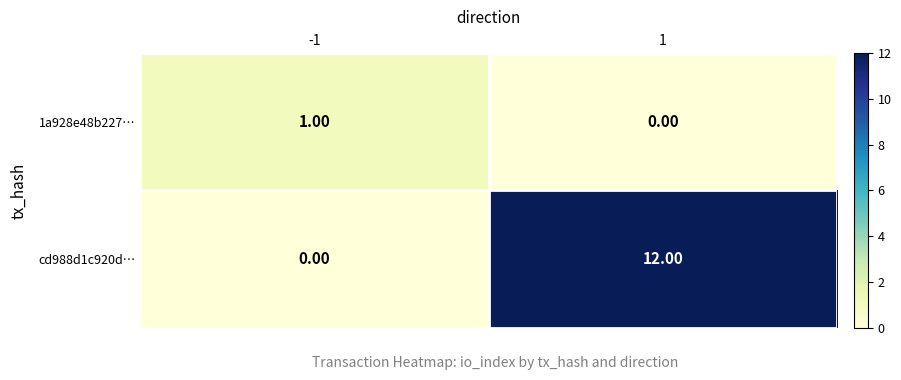

At which category is the sum across all series the highest?

1